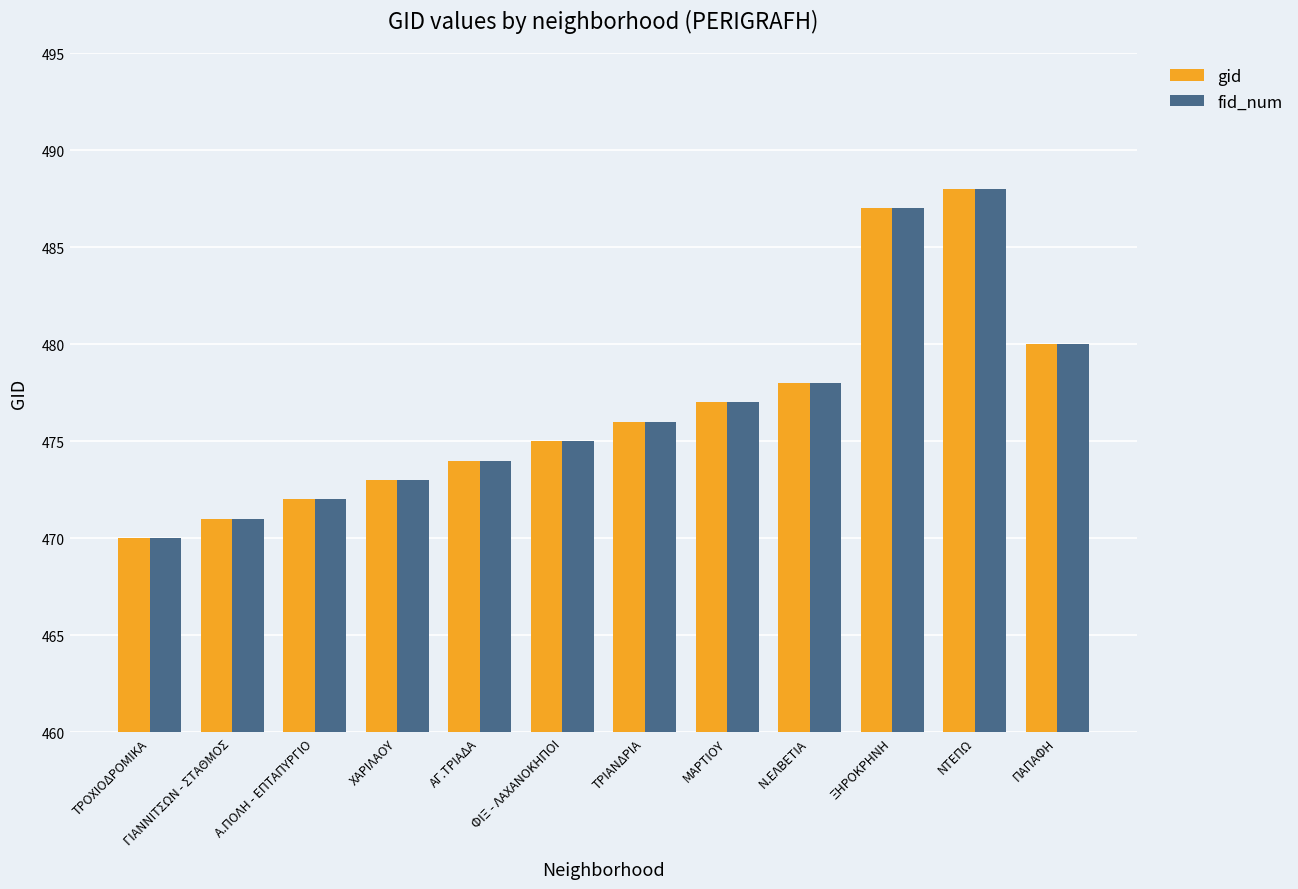

Read the gid value at Α.ΠΟΛΗ - ΕΠΤΑΠΥΡΓΙΟ.

472